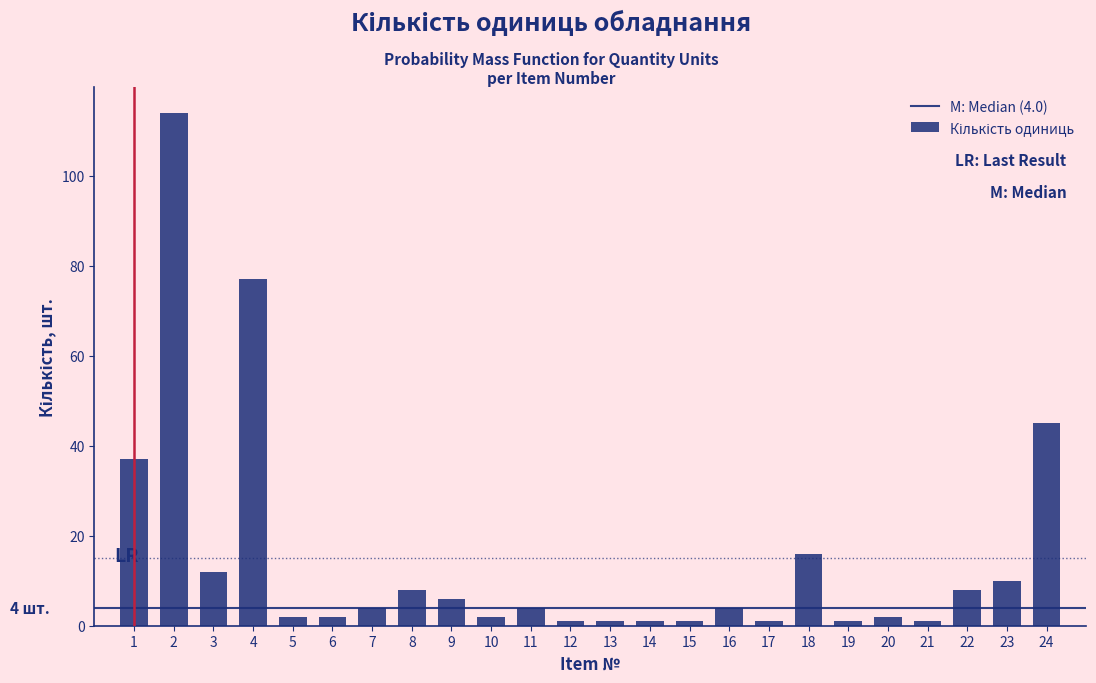

Reading left to right, transcribe all the data shown in this chart.

1=37	2=114	3=12	4=77	5=2	6=2	7=4	8=8	9=6	10=2	11=4	12=1	13=1	14=1	15=1	16=4	17=1	18=16	19=1	20=2	21=1	22=8	23=10	24=45